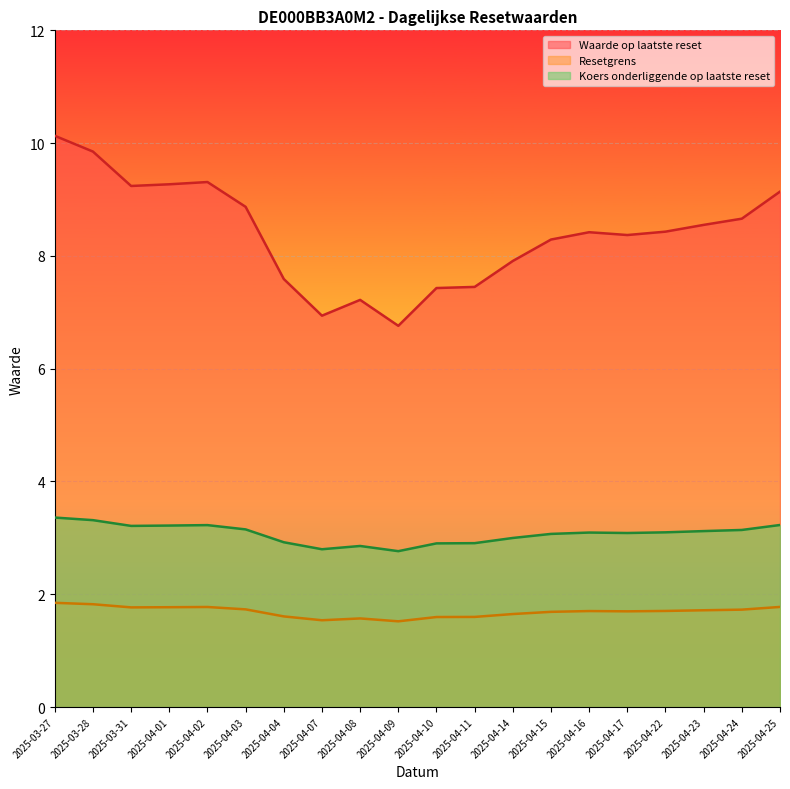

What is the sum of the Koers onderliggende op laatste reset values at 2025-04-25 and 2025-04-14?

6.2